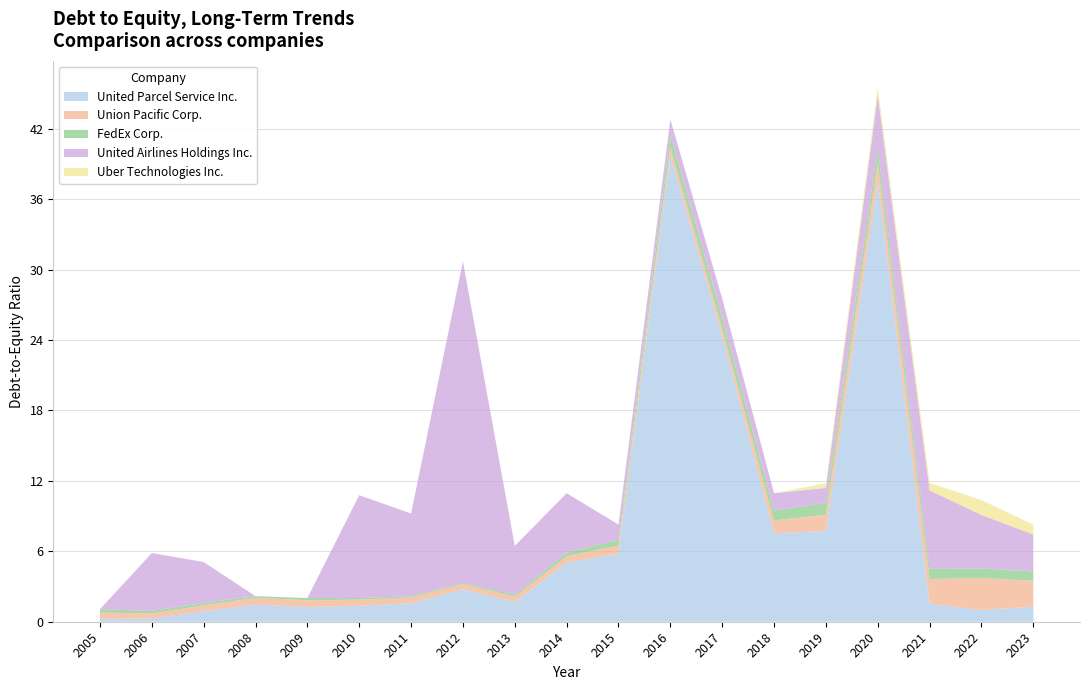

Reading right to left, extract all data points from this chart.

United Parcel Service Inc.: 1.3	1.0	1.5	37.5	7.7	7.5	24.3	39.7	5.8	5.0	1.7	2.8	1.6	1.4	1.2	1.5	0.9	0.3	0.2
Union Pacific Corp.: 2.2	2.7	2.1	1.6	1.4	1.1	0.7	0.8	0.7	0.5	0.5	0.5	0.5	0.5	0.6	0.6	0.5	0.4	0.5
FedEx Corp.: 0.8	0.8	0.9	1.2	1.0	0.8	0.9	1.0	0.5	0.3	0.2	0.1	0.1	0.1	0.2	0.1	0.2	0.2	0.3
United Airlines Holdings Inc.: 3.1	4.6	6.7	4.6	1.3	1.5	1.6	1.4	1.3	5.1	4.2	27.4	7.0	8.8	0.0	0.0	3.5	4.9	0.0
Uber Technologies Inc.: 0.8	1.3	0.6	0.6	0.4	0.0	0.0	0.0	0.0	0.0	0.0	0.0	0.0	0.0	0.0	0.0	0.0	0.0	0.0